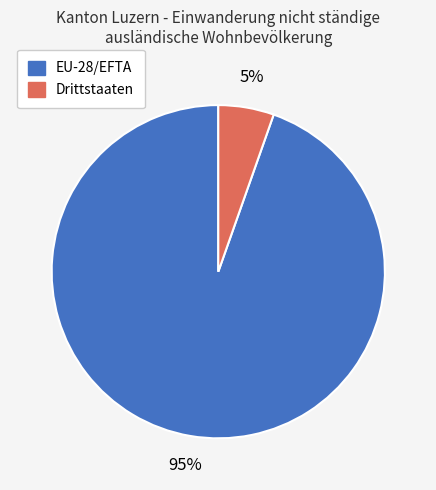

To the nearest percent, what is the combined percentage of EU-28/EFTA and Drittstaaten?

100%